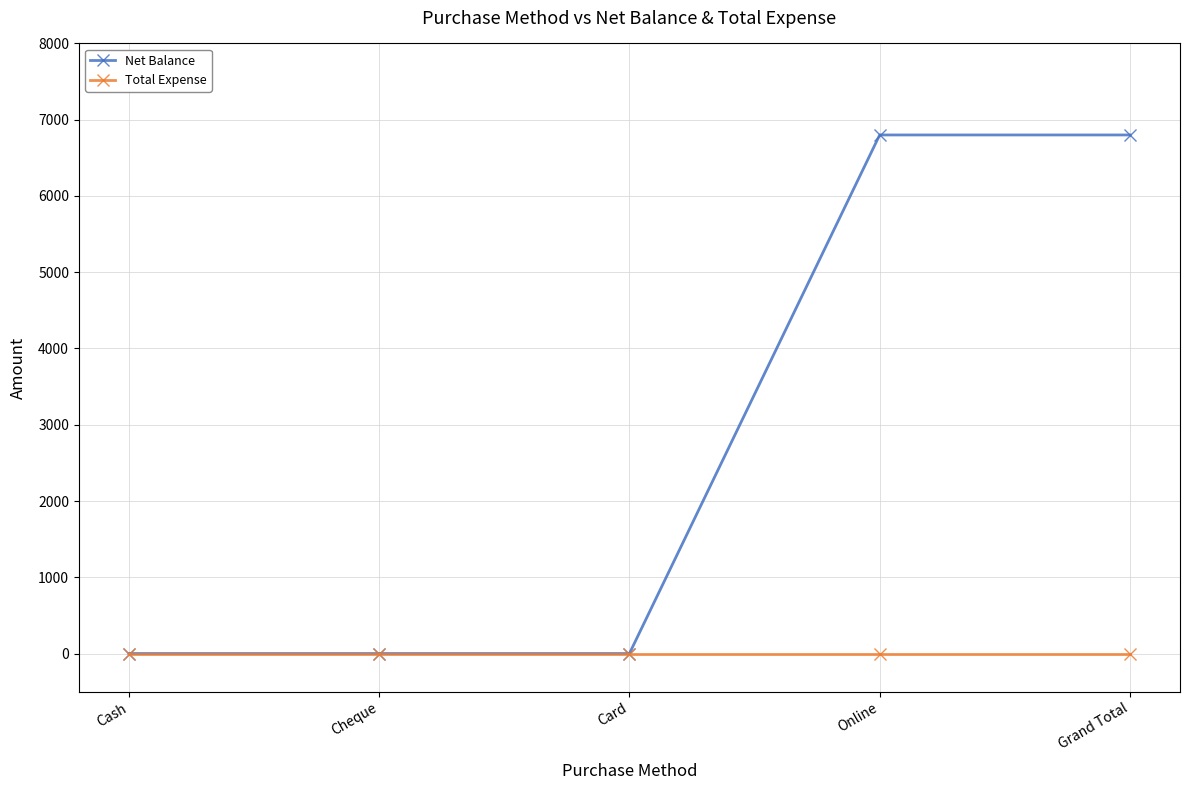

Which series has the largest total across all categories?

Net Balance